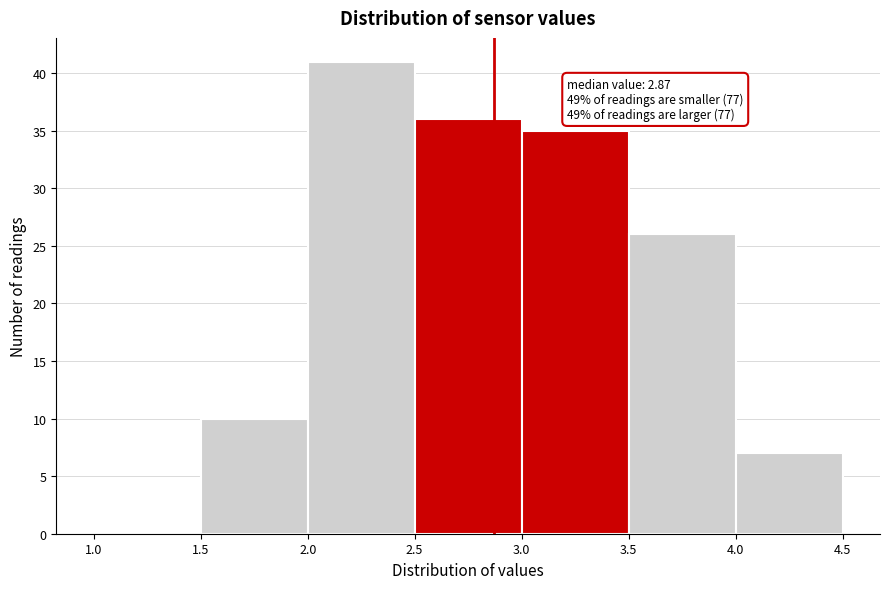

Over which range of the x-axis is the bar tallest?

2.0 to 2.5